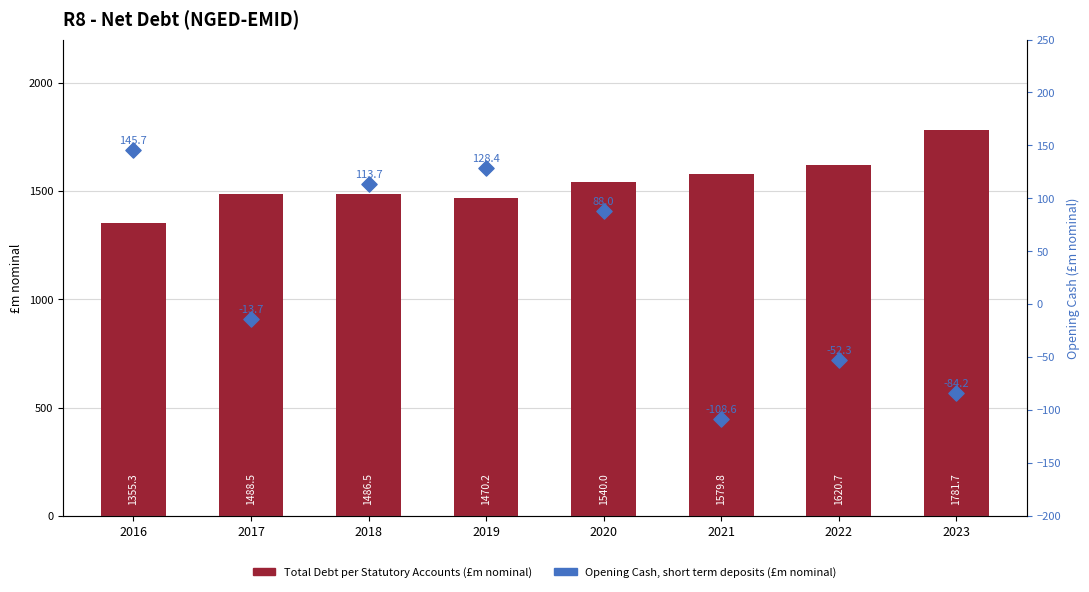

At which category is the sum across all series the highest?

2023